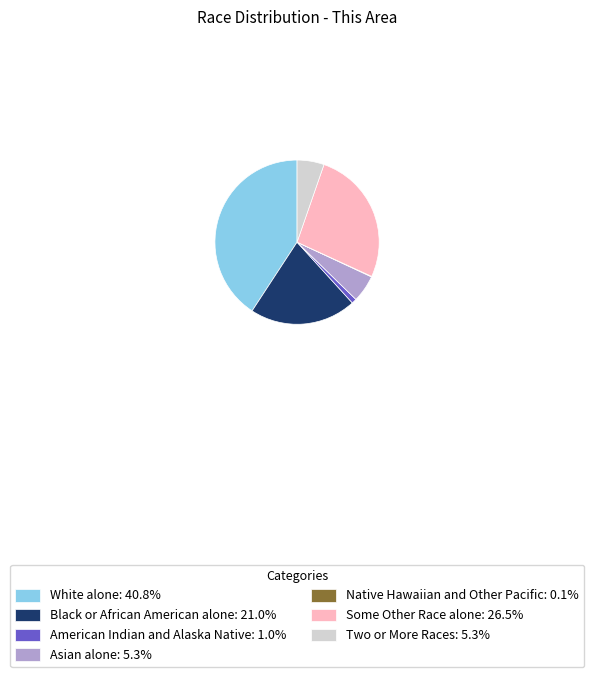

Approximately how many times larger is the value at White alone: 40.8% compared to Black or African American alone: 21.0%?

1.9